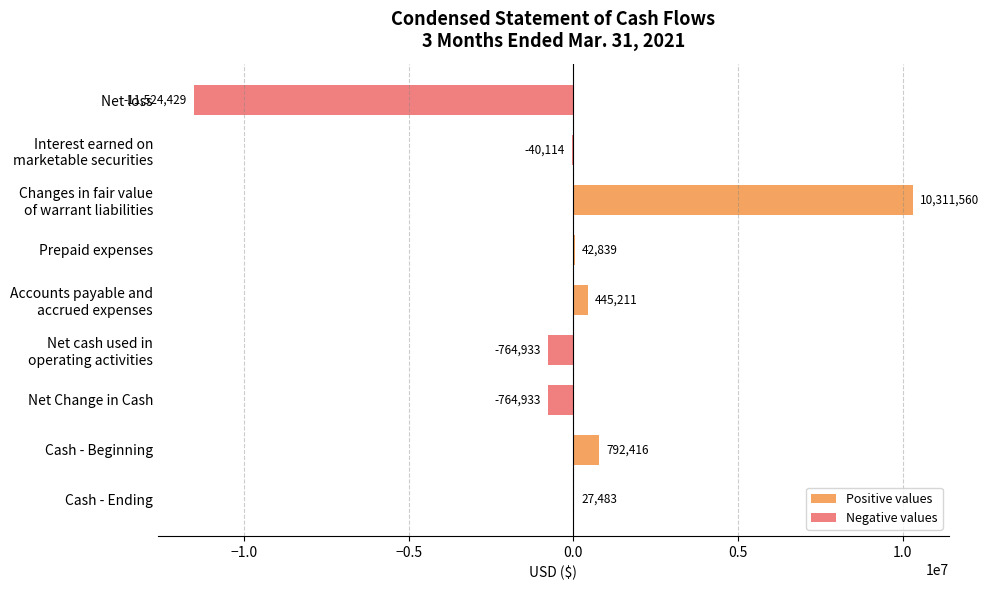

The chart shows a value of 42839 at Prepaid expenses. True or false?

True